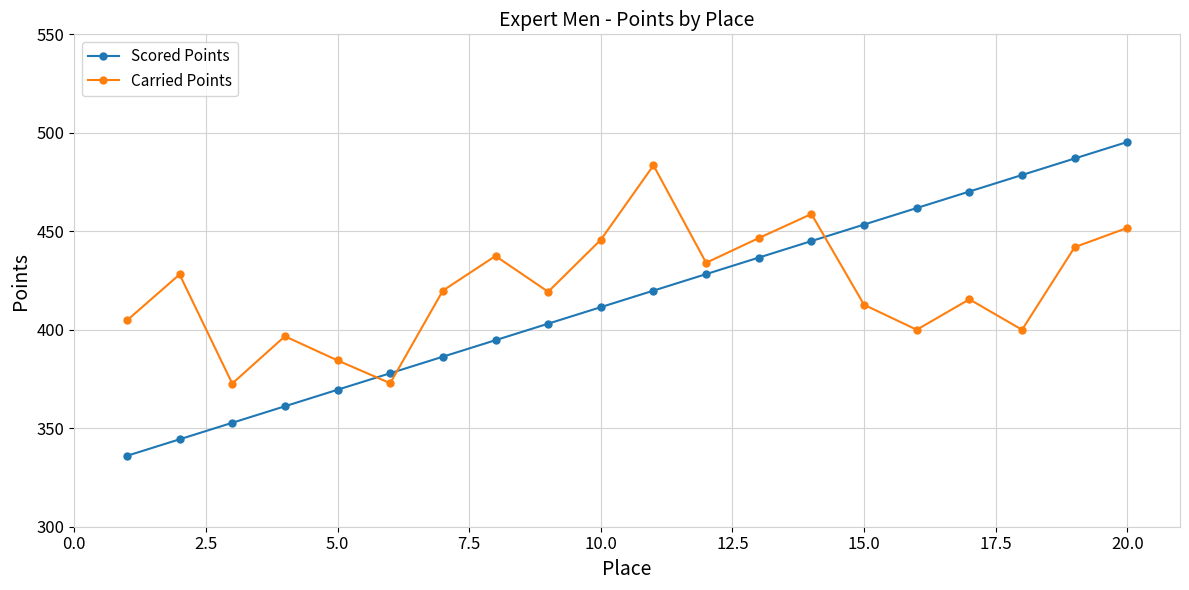

What is the average value of the Carried Points series?

421.3